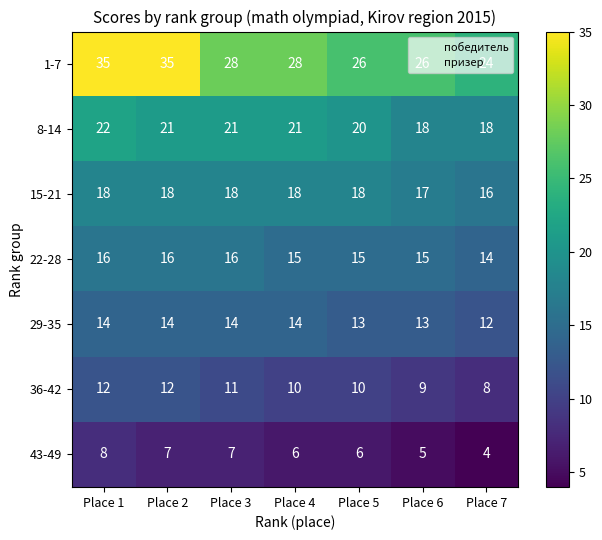

Which series changed the most between Place 2 and Place 3?

1-7